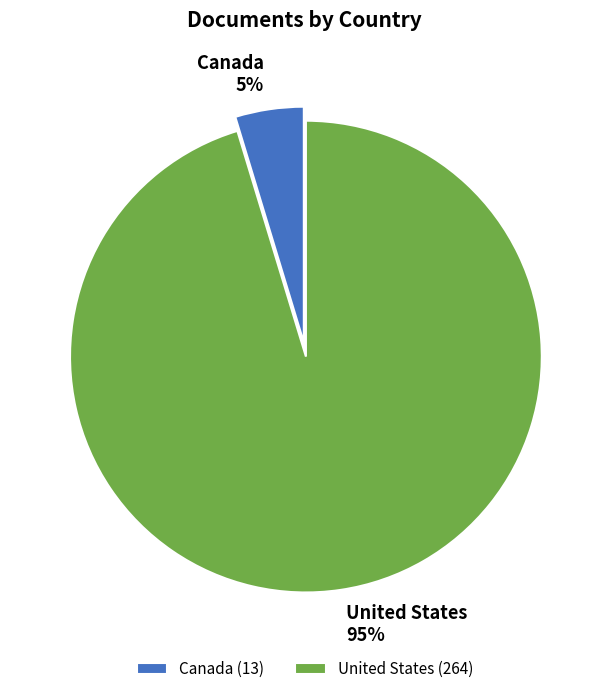

Does United States account for over 50% of the chart?

Yes